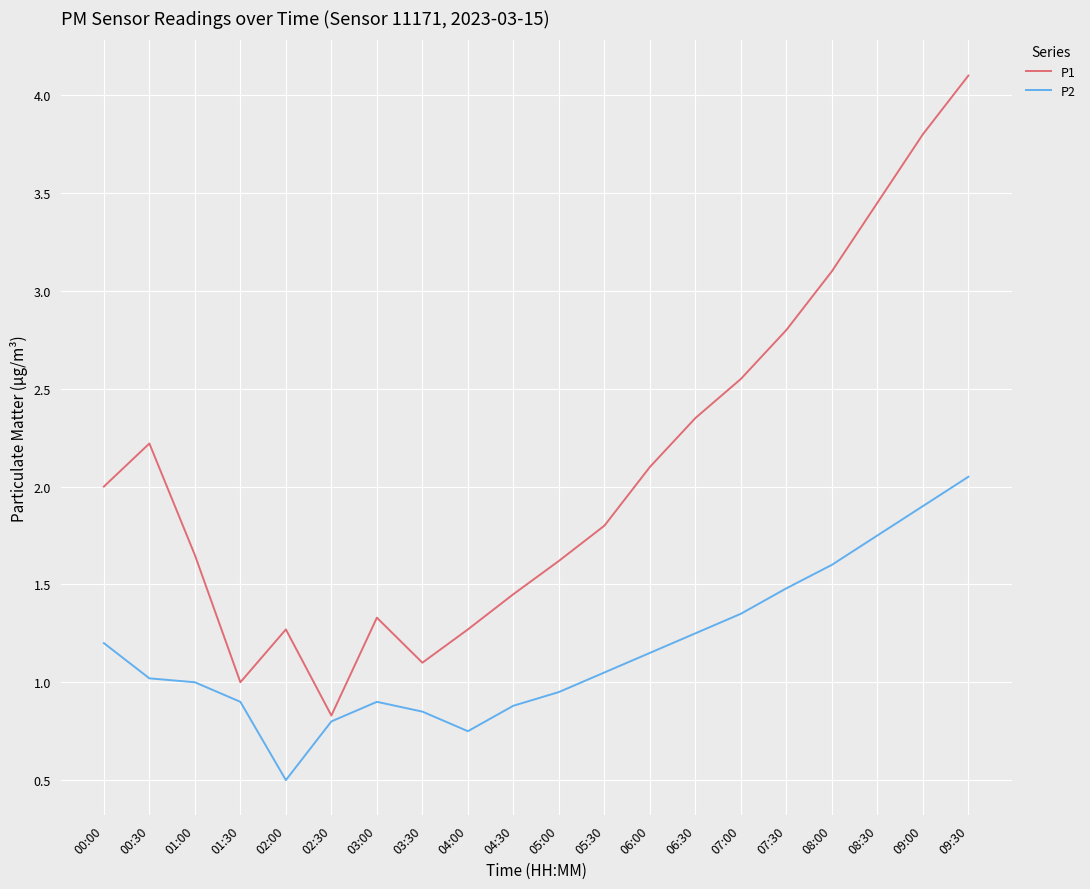

Which category has the lowest value in the P1 series?

02:30